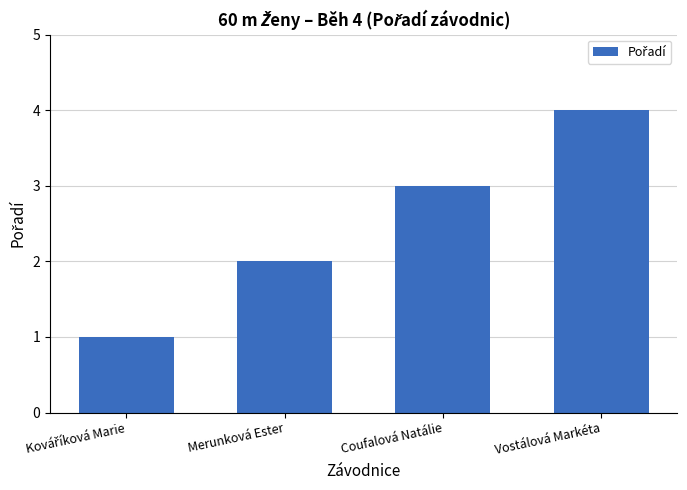

What is the label of the 3rd bar from the left?

Coufalová Natálie